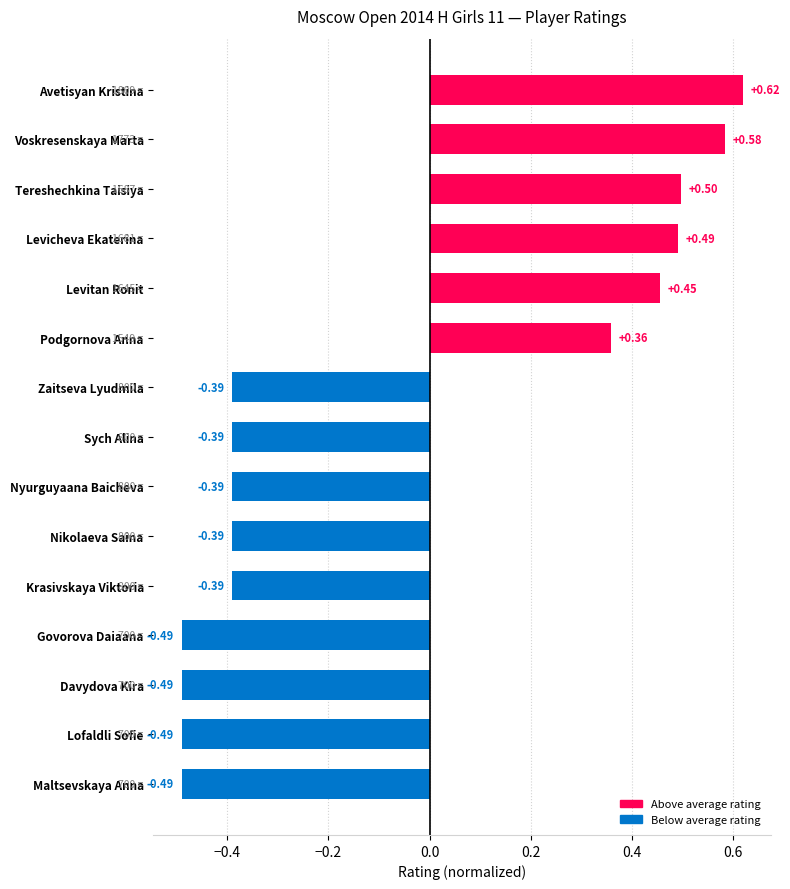

What is the average value?

-0.1